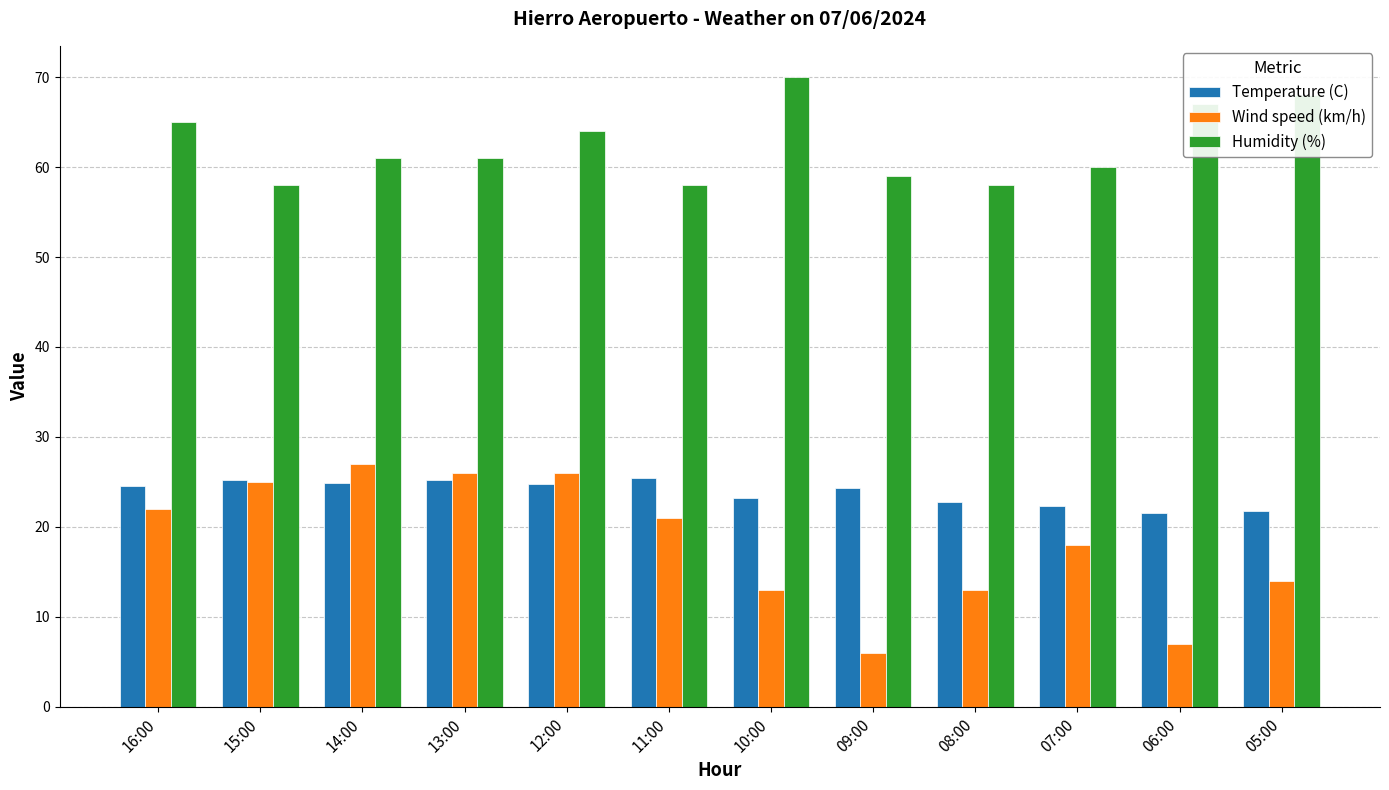

The Humidity (%) series shows 61.0 at 13:00. True or false?

True